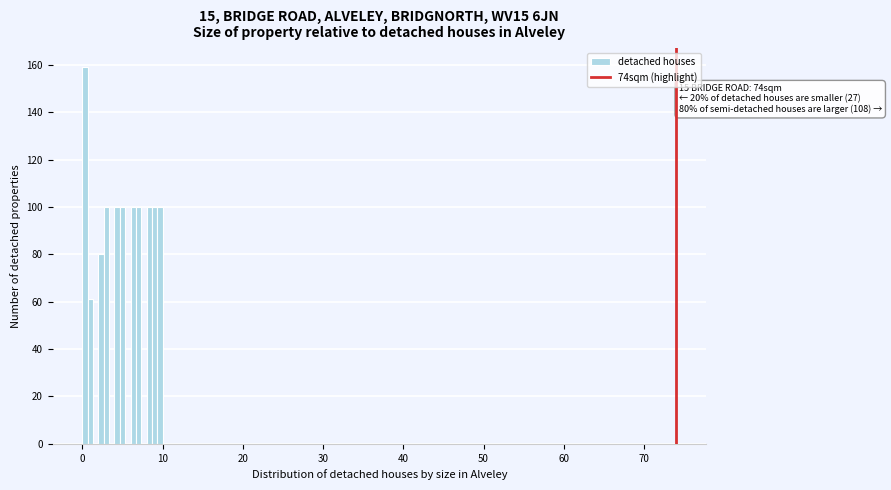

Read against the x-axis, roughly where is the centre of the tallest bar?

0